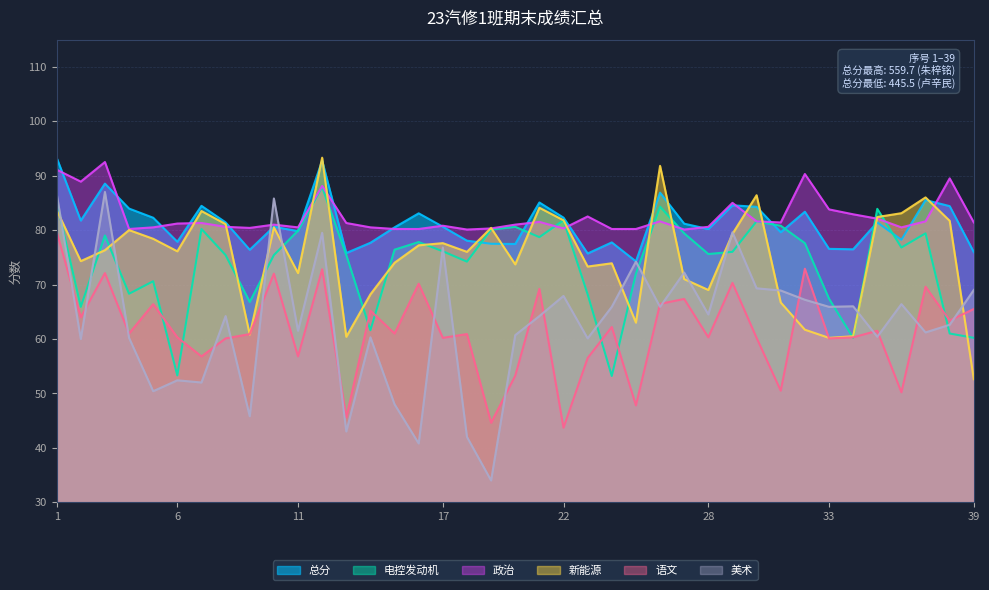

Read the 政治 value at 25.

80.2